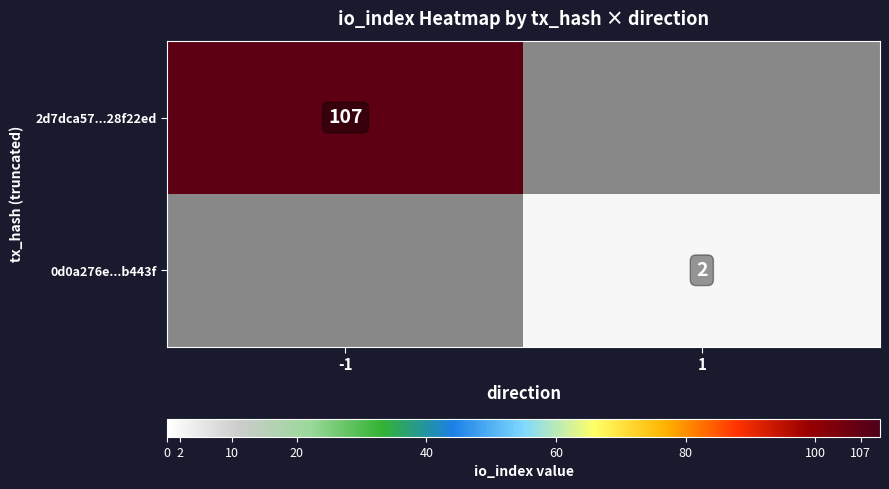

The 0d0a276e...b443f series shows 2 at 1. True or false?

True